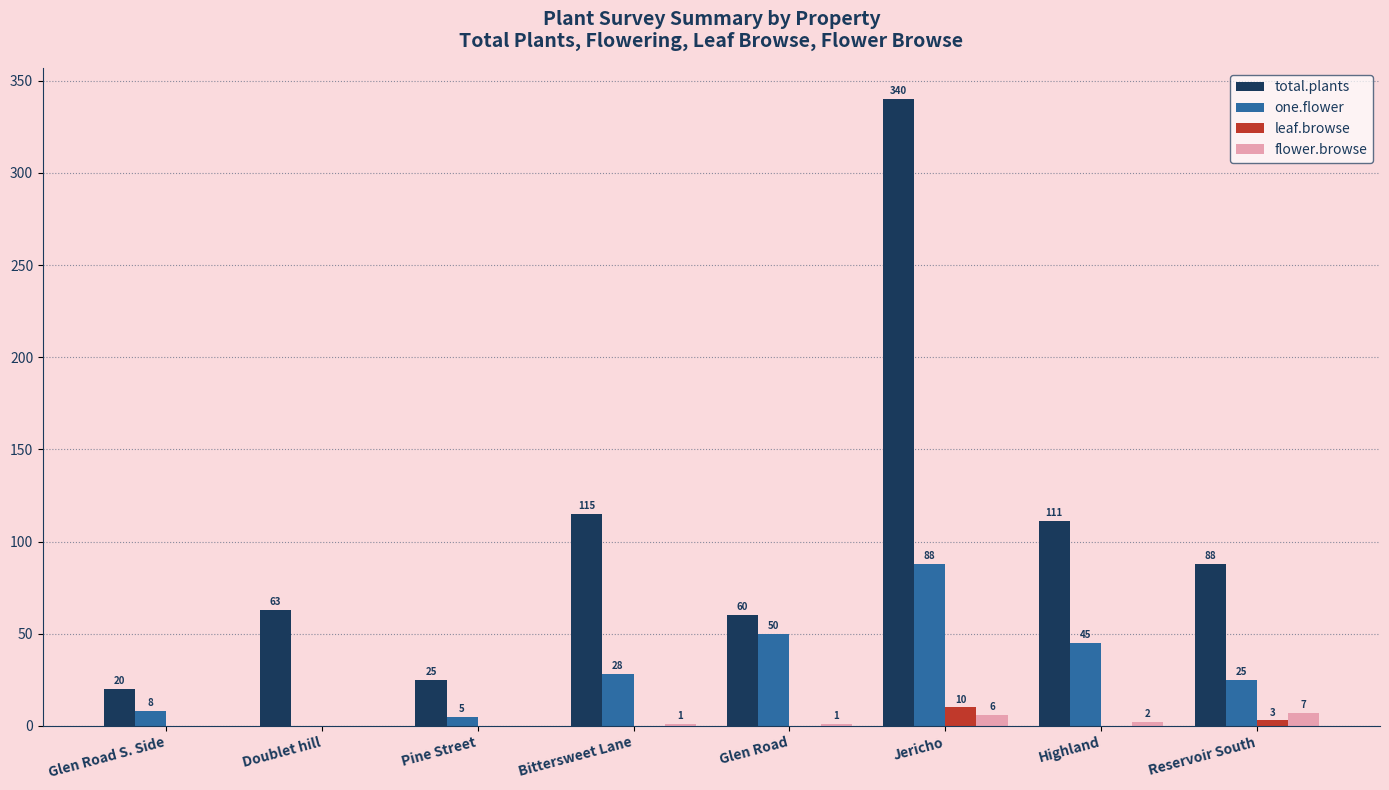

Where is flower.browse nearest to the value 3?

Highland